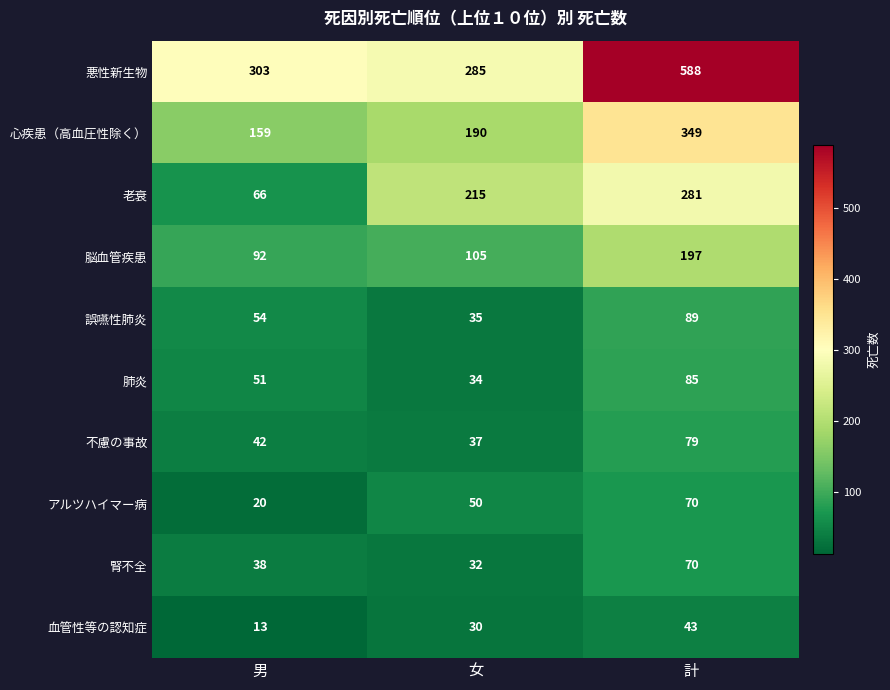

How many 誤嚥性肺炎 values are between 35 and 89?

3